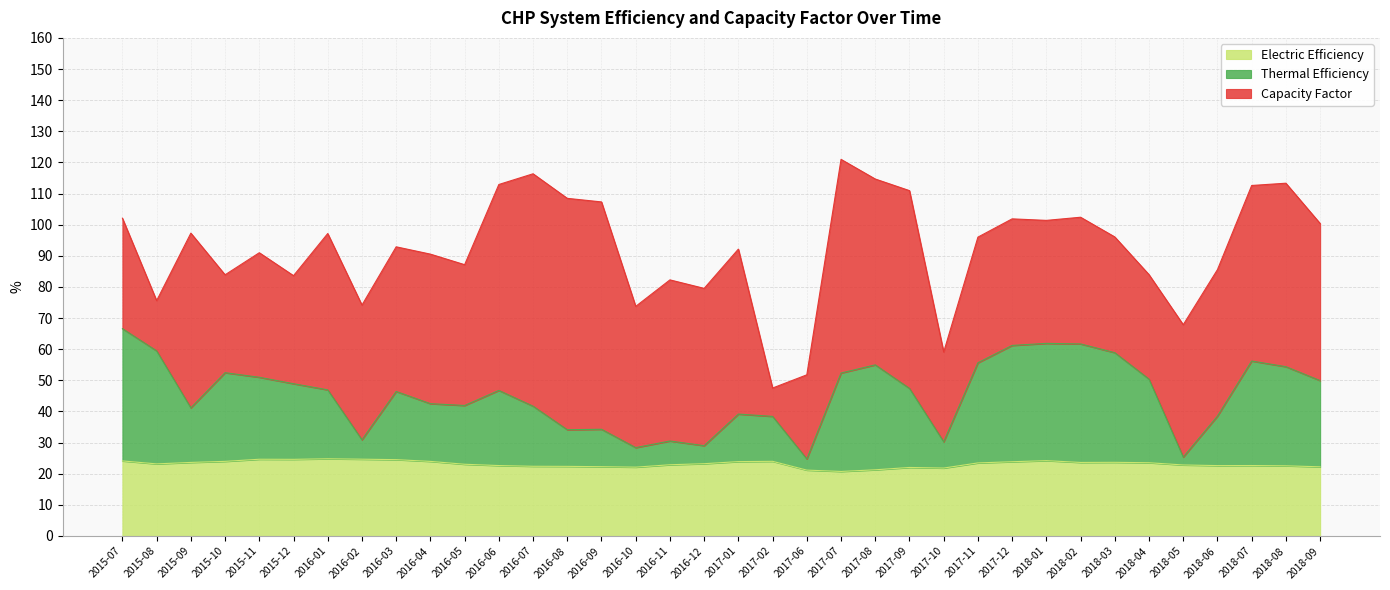

True or false: Electric Efficiency has a value of 24.0 at 2016-04.

True